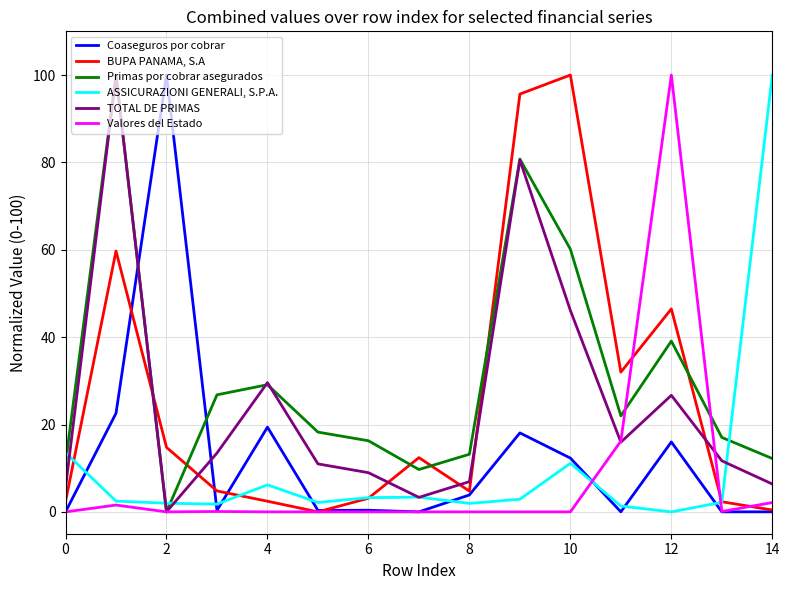

True or false: Valores del Estado and ASSICURAZIONI GENERALI, S.P.A. intersect in this chart.

True